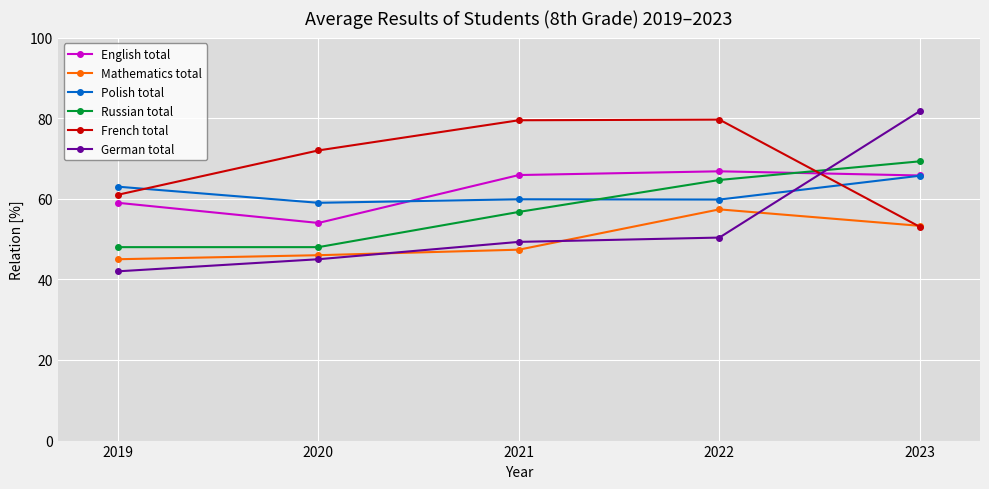

What is the average value of the English total series?

62.3